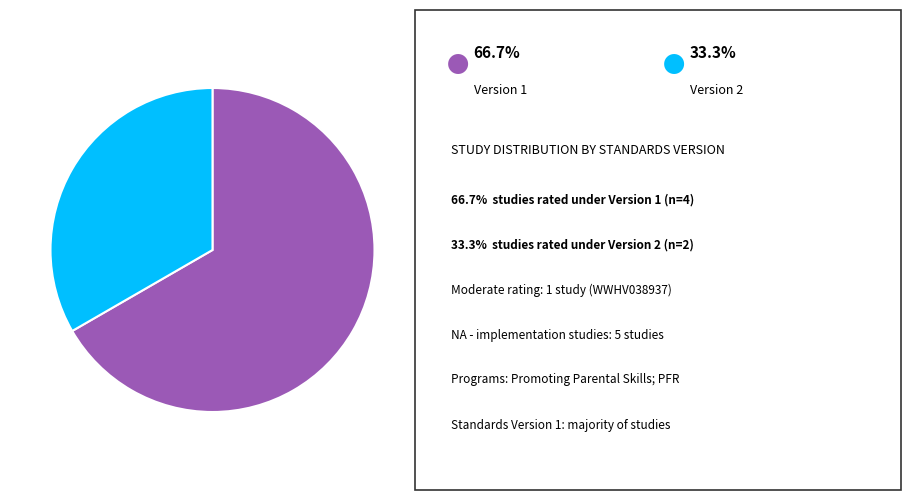

Is there any slice that represents more than half of the pie?

Yes